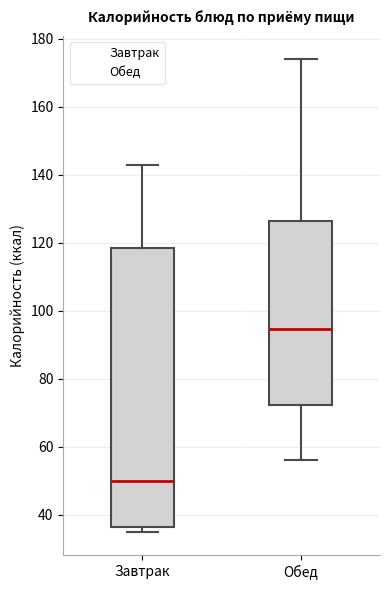

Where is the lower edge of the box for Завтрак on the y-axis? The values are not printed on the chart, so give them approximately, as read against the axis.

36